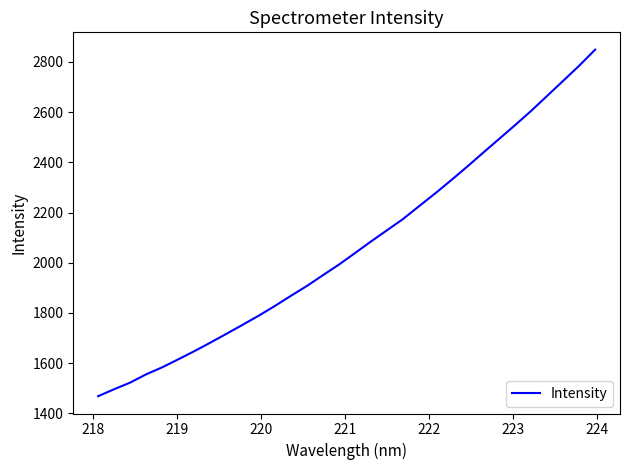

What is the minimum value shown in the chart?

1468.6